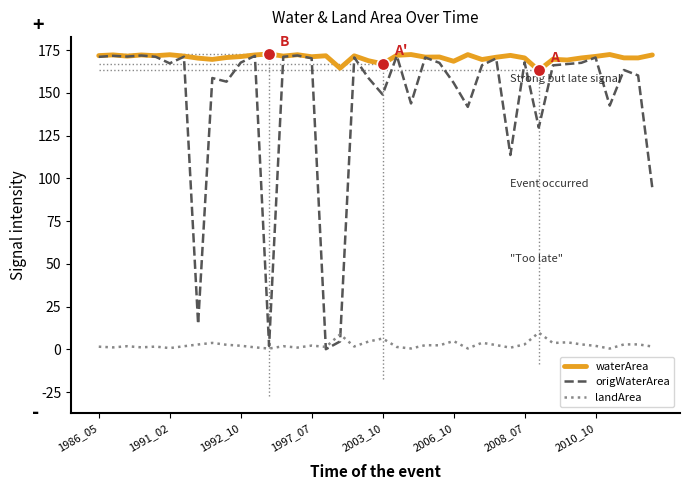

Which series has the largest total across all categories?

waterArea